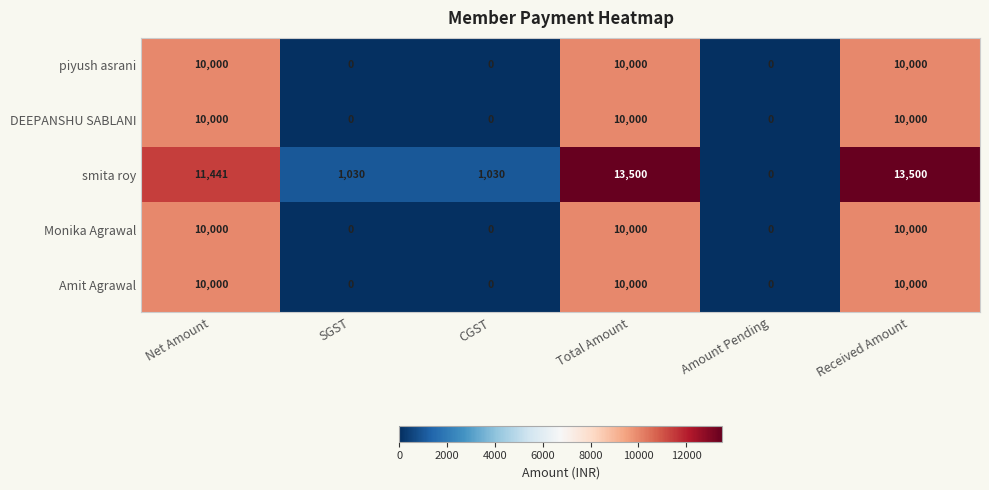

How many values in piyush asrani are above zero?

3